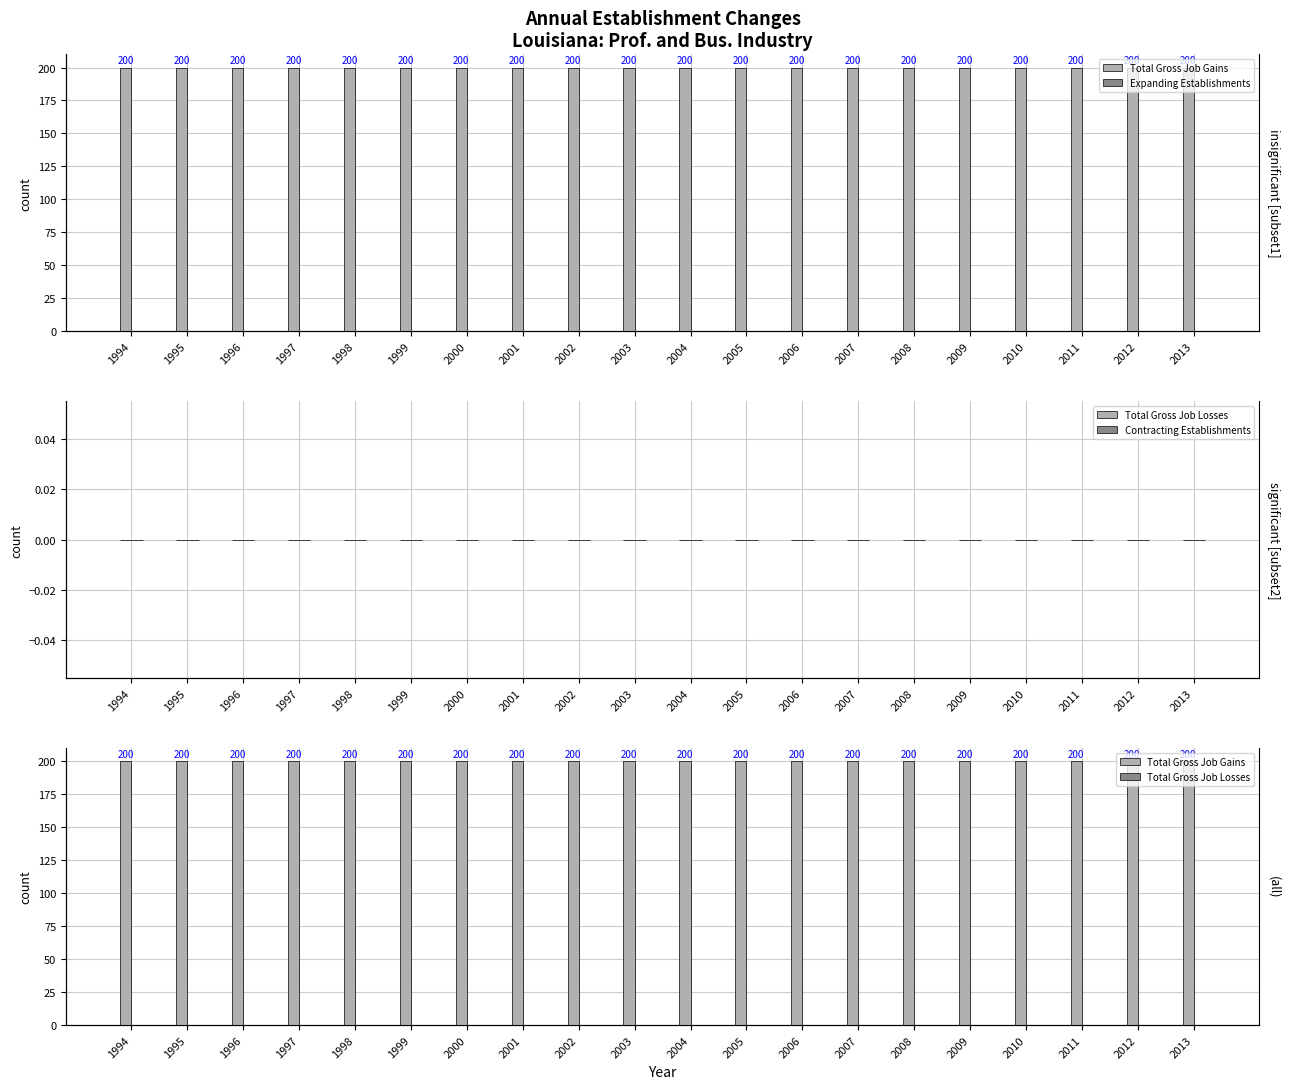

The value of Total Gross Job Gains at 2011 is 200. True or false?

True